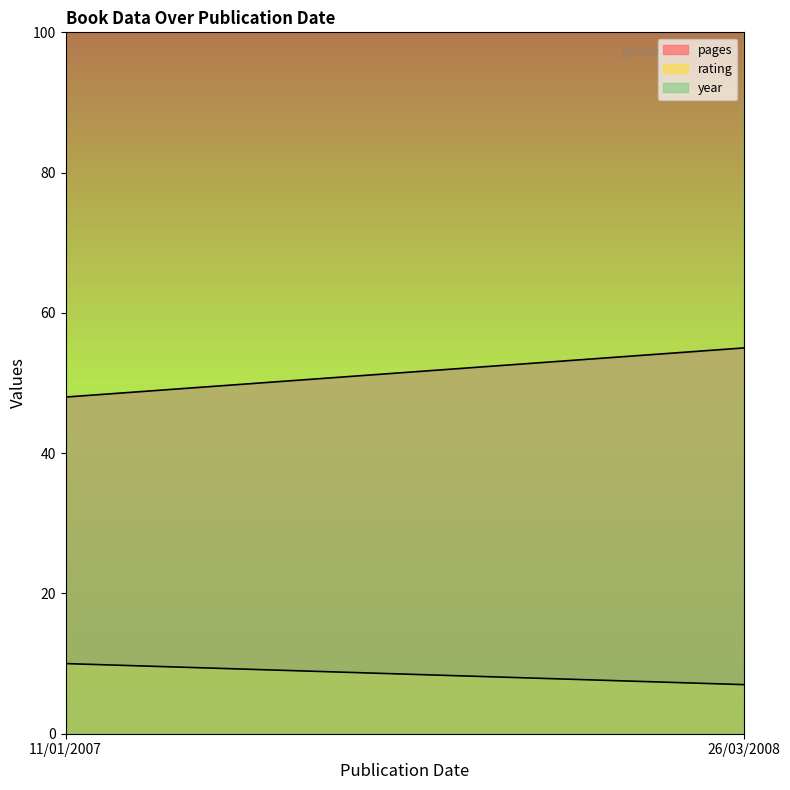

Reading right to left, list all the values displayed in this chart.

pages: 11/01/2007=48	26/03/2008=55
rating: 11/01/2007=10	26/03/2008=7
year: 11/01/2007=2007	26/03/2008=2008